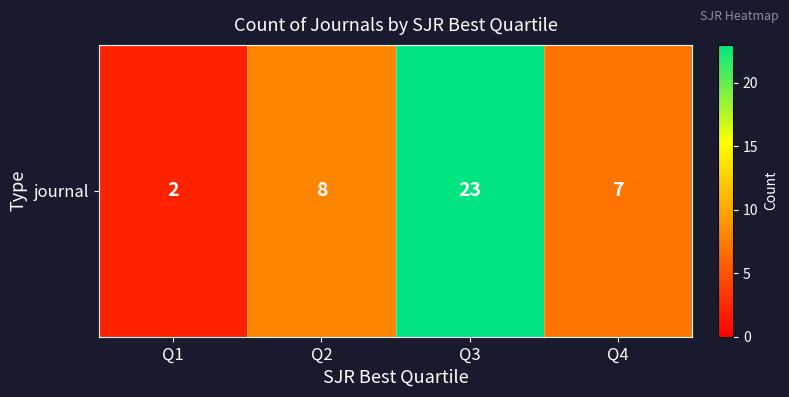

Is it true that the value at Q3 is 23?

True